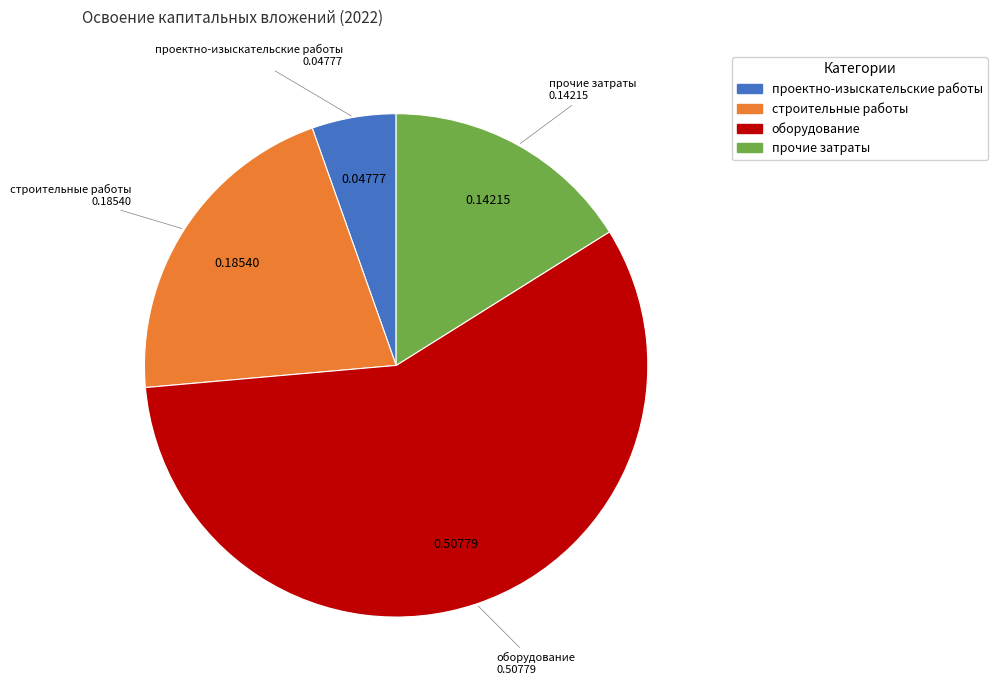

What is the majority slice?

оборудование